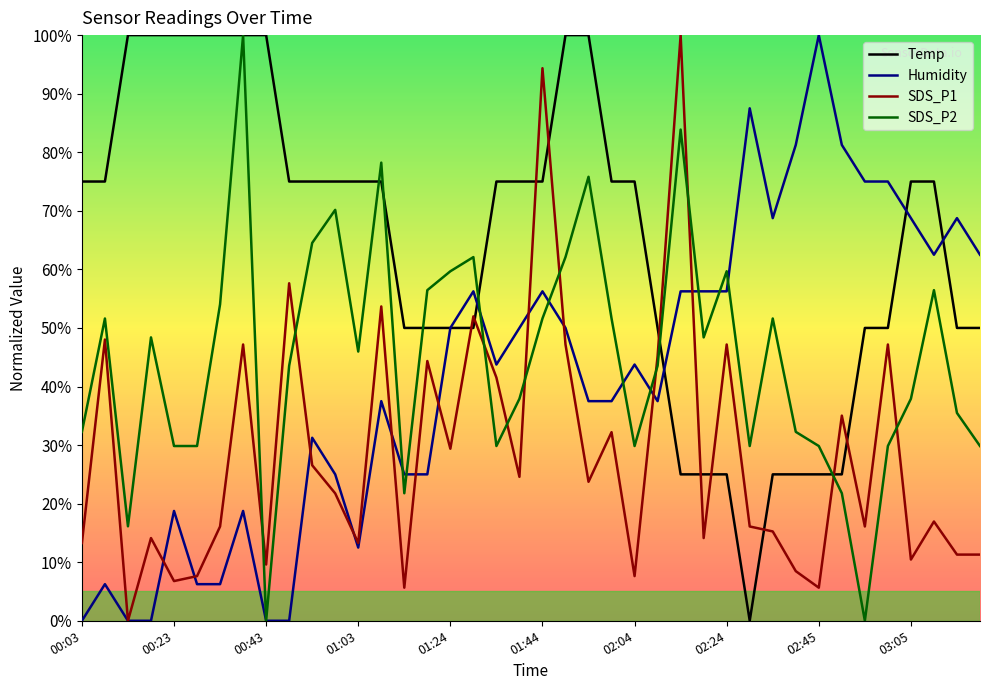

Reading left to right, list all the values displayed in this chart.

Temp: 0.7	0.7	1.0	1.0	1.0	1.0	1.0	1.0	1.0	0.7	0.7	0.7	0.7	0.7	0.5	0.5	0.5	0.5	0.7	0.7	0.7	1.0	1.0	0.7	0.7	0.5	0.2	0.2	0.2	0.0	0.2	0.2	0.2	0.2	0.5	0.5	0.7	0.7	0.5	0.5
Humidity: 0.0	0.1	0.0	0.0	0.2	0.1	0.1	0.2	0.0	0.0	0.3	0.2	0.1	0.4	0.2	0.2	0.5	0.6	0.4	0.5	0.6	0.5	0.4	0.4	0.4	0.4	0.6	0.6	0.6	0.9	0.7	0.8	1.0	0.8	0.8	0.8	0.7	0.6	0.7	0.6
SDS_P1: 0.1	0.5	0.0	0.1	0.1	0.1	0.2	0.5	0.1	0.6	0.3	0.2	0.1	0.5	0.1	0.4	0.3	0.5	0.4	0.2	0.9	0.5	0.2	0.3	0.1	0.5	1.0	0.1	0.5	0.2	0.2	0.1	0.1	0.4	0.2	0.5	0.1	0.2	0.1	0.1
SDS_P2: 0.3	0.5	0.2	0.5	0.3	0.3	0.5	1.0	0.0	0.4	0.6	0.7	0.5	0.8	0.2	0.6	0.6	0.6	0.3	0.4	0.5	0.6	0.8	0.5	0.3	0.4	0.8	0.5	0.6	0.3	0.5	0.3	0.3	0.2	0.0	0.3	0.4	0.6	0.4	0.3